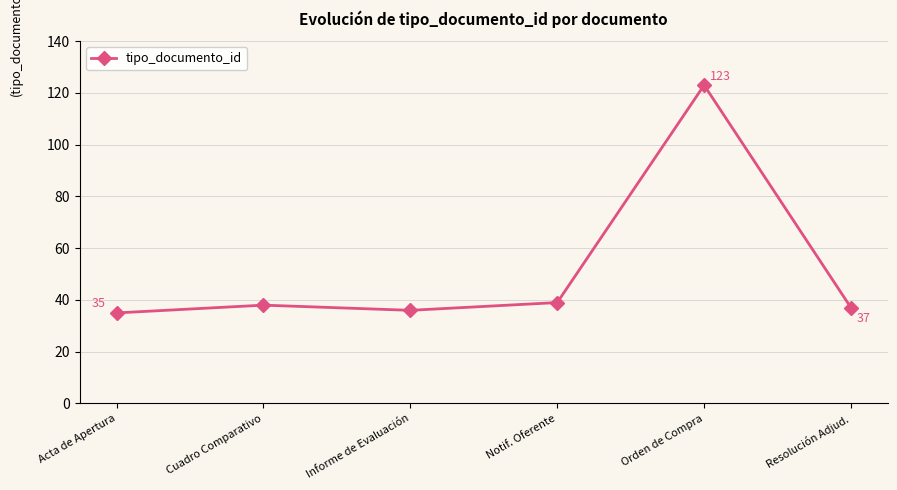

Rank the categories by value from highest to lowest.

Orden de Compra, Notif. Oferente, Cuadro Comparativo, Resolución Adjud., Informe de Evaluación, Acta de Apertura